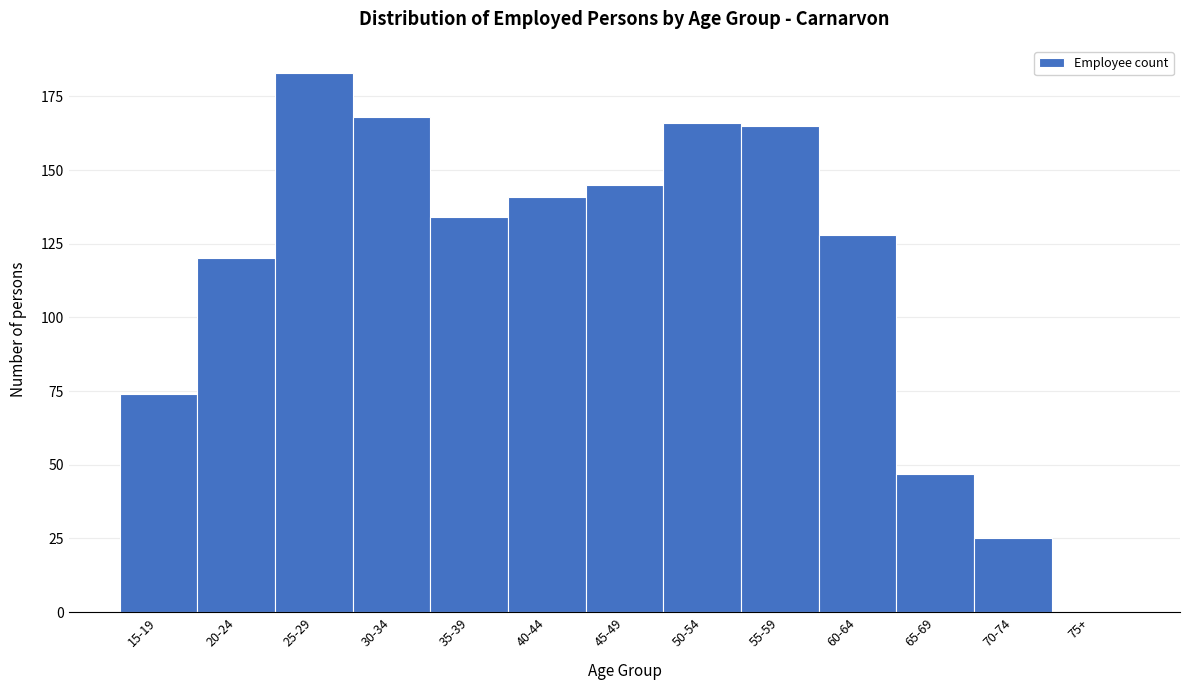

Reading right to left, extract all data points from this chart.

75+=0	70-74=25	65-69=47	60-64=128	55-59=165	50-54=166	45-49=145	40-44=141	35-39=134	30-34=168	25-29=183	20-24=120	15-19=74